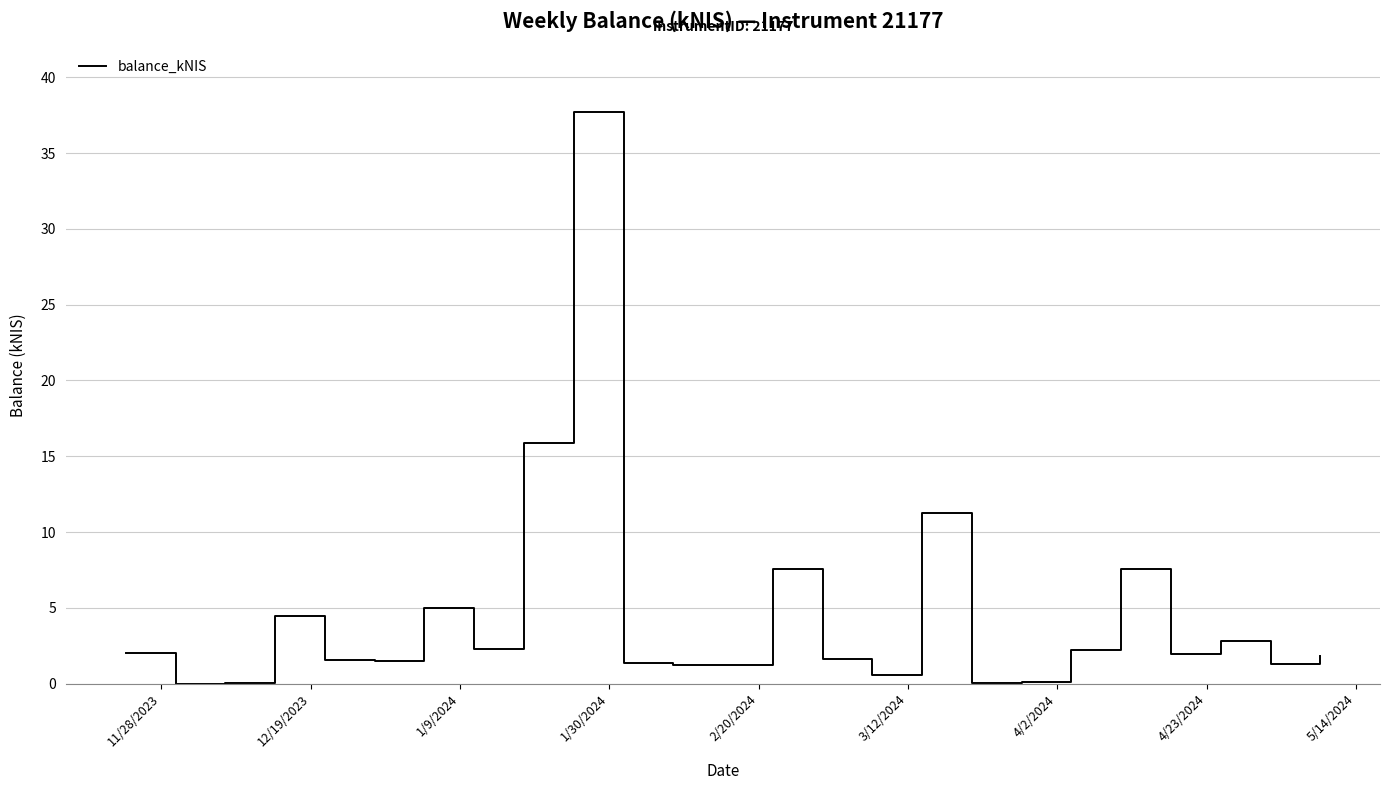

What is the greatest value displayed?

37.7